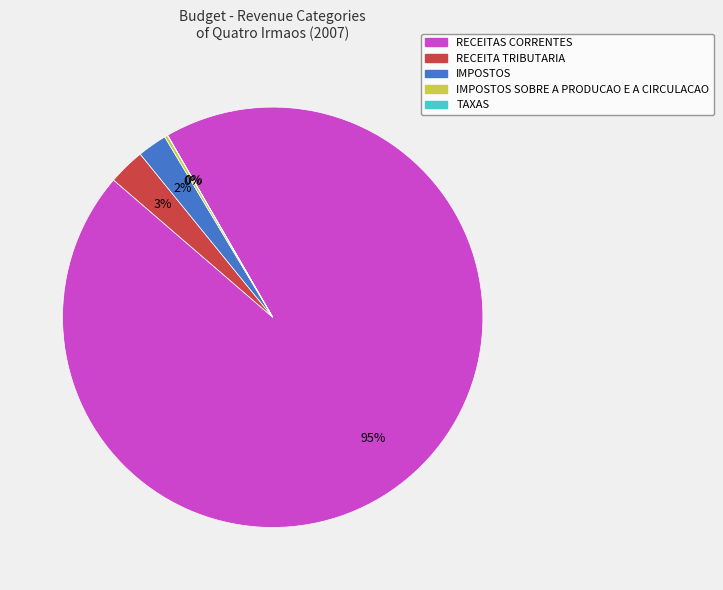

To the nearest percent, what is the difference between the largest and smallest slice percentages?

95%